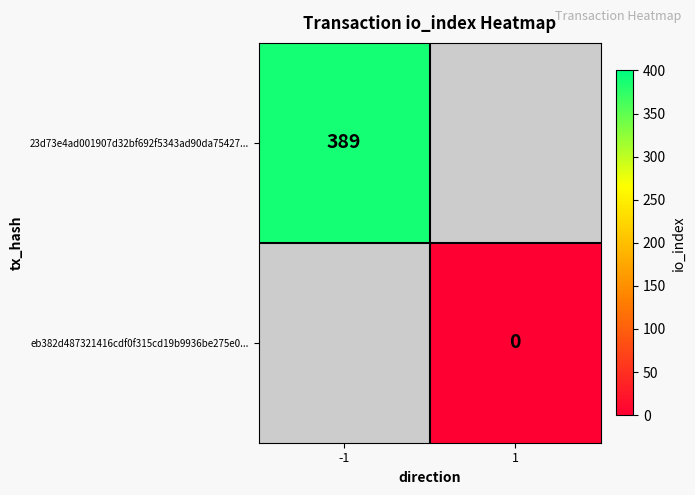

Is the value of eb382d487321416cdf0f315cd19b9936be275e0... at 1 greater than the value of 23d73e4ad001907d32bf692f5343ad90da75427... at -1?

No